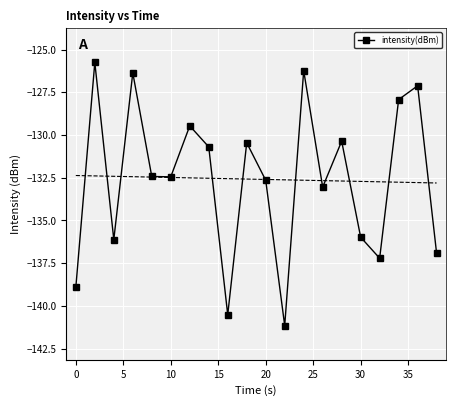

The value at 20 is -132.4. True or false?

True